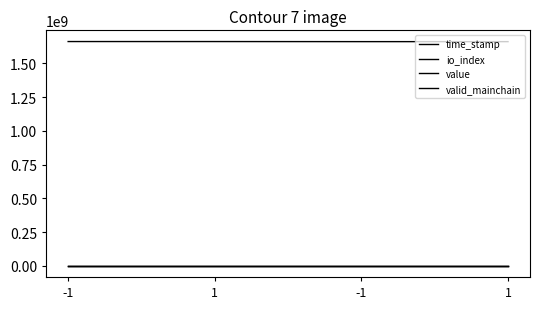

Reading left to right, list all the values displayed in this chart.

time_stamp: -1=1661937949.0	1=1661896396.0	-1=1661301672.0	1=1661165949.0
io_index: -1=14.0	1=3.0	-1=1.0	1=3.0
value: -1=29.4	1=29.4	-1=29.4	1=29.4
valid_mainchain: -1=1.0	1=1.0	-1=1.0	1=1.0